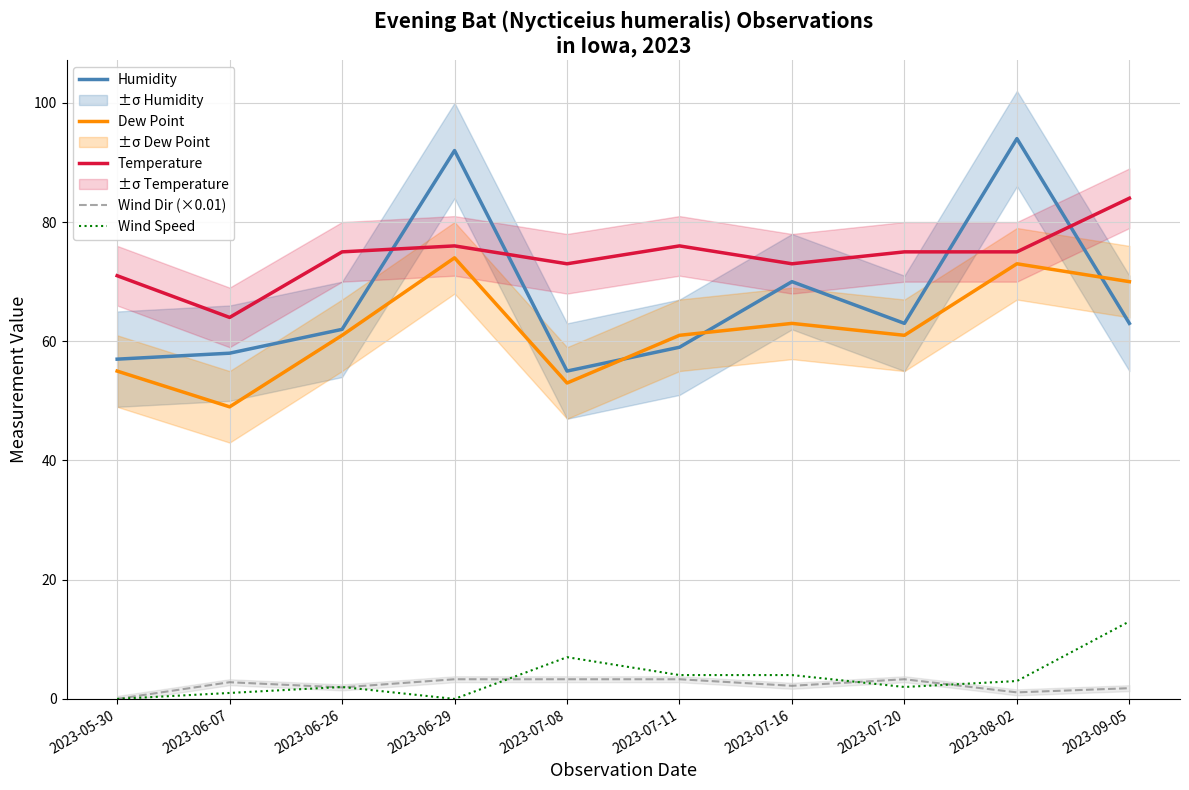

Is it true that Wind Dir (×0.01) equals 1.9 at 2023-08-02?

False